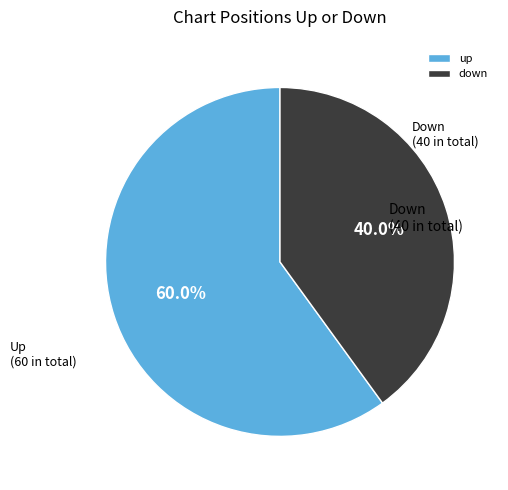

What percentage is the down slice, to the nearest percent?

40%